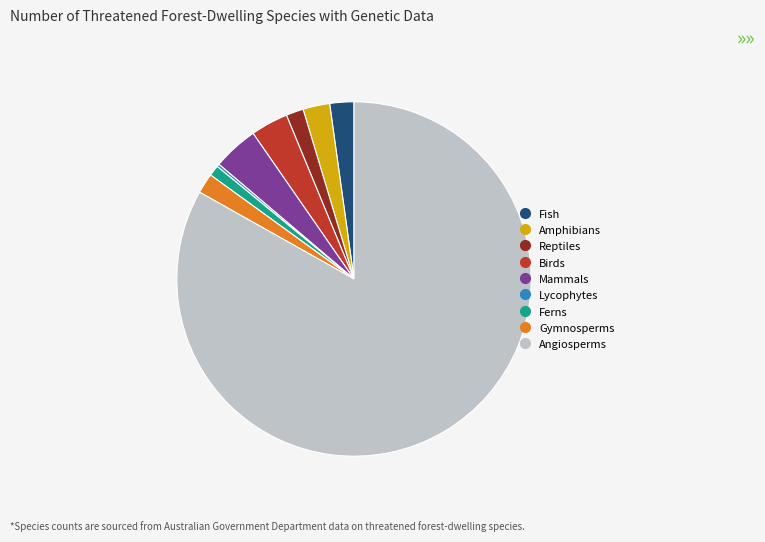

The Ferns slice represents 11% of the pie. True or false?

False